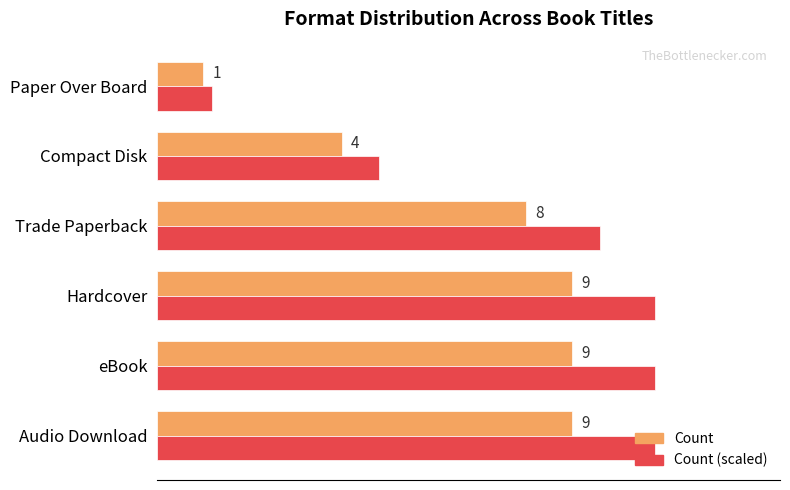

Which label corresponds to the smallest value in the chart?

Paper Over Board